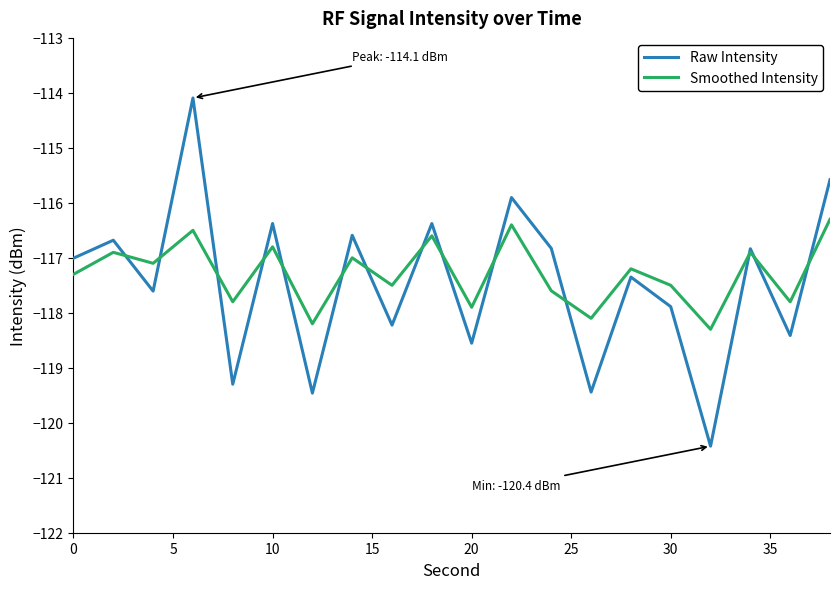

What is the minimum value shown in the chart?

-120.4